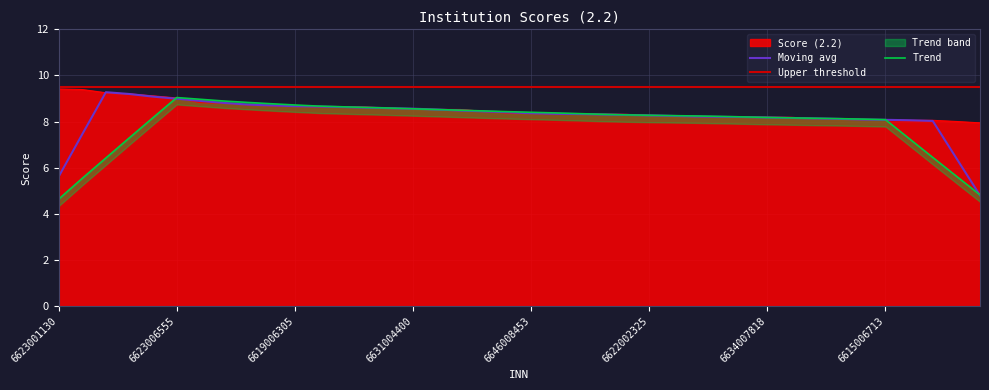

What is the difference between the maximum and minimum values?

1.5